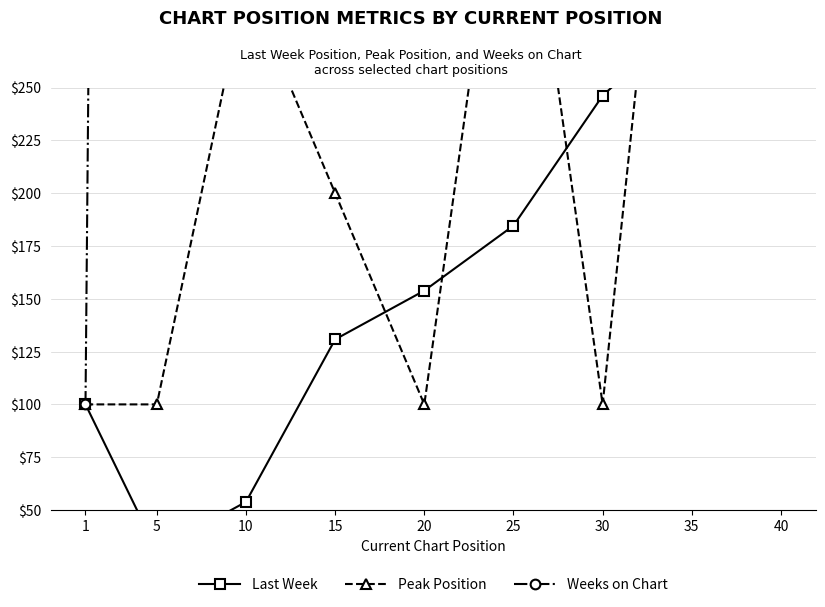

At which label does Last Week first exceed 153?

20